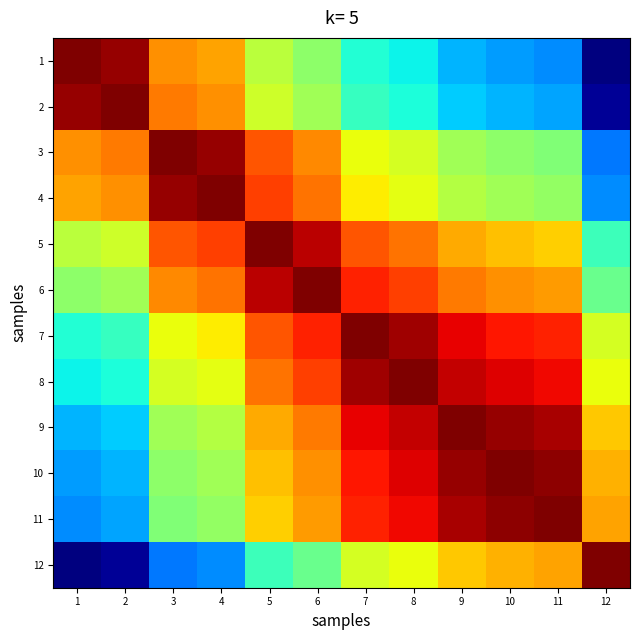

What is the total value across all series at 9?

8.7